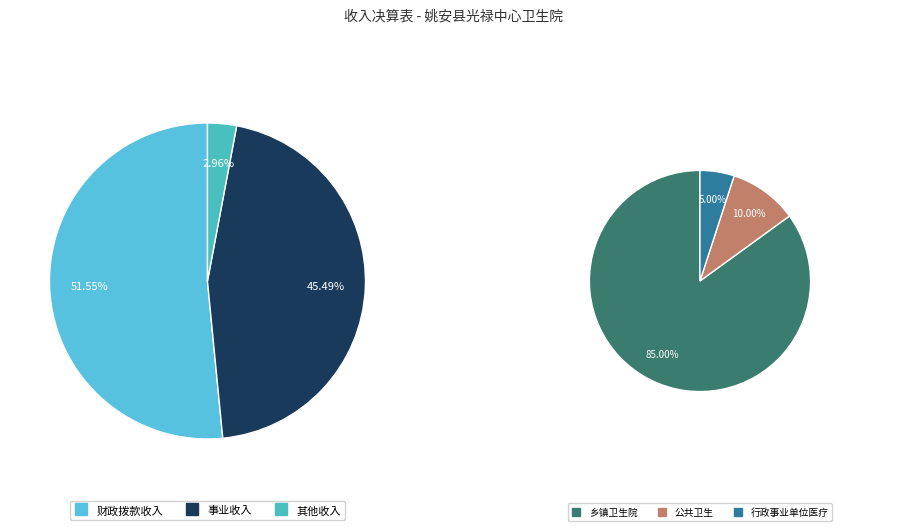

Does any single category account for the majority?

Yes